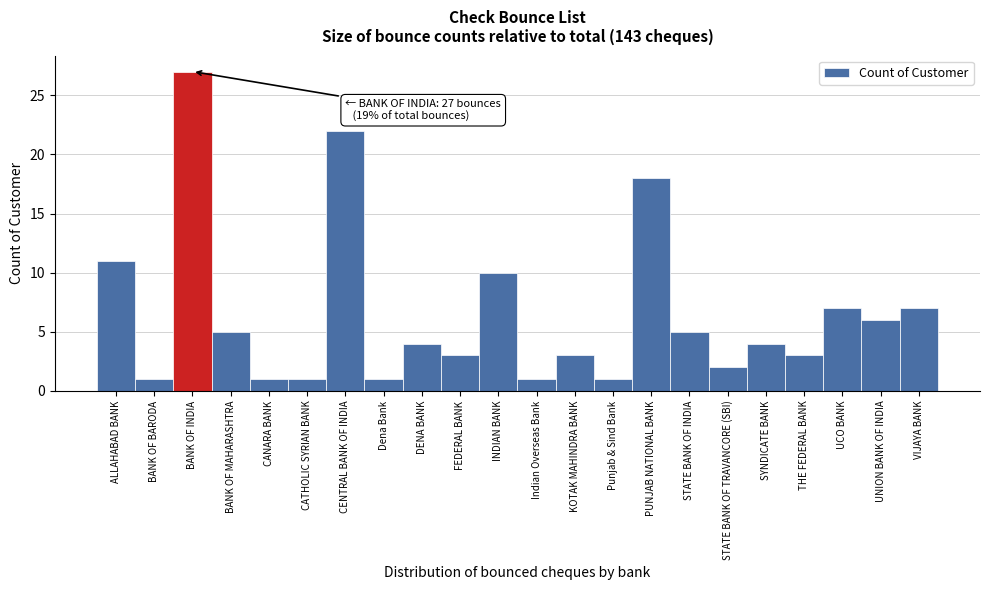

Reading right to left, what are all the values shown in this chart?

VIJAYA BANK=7	UNION BANK OF INDIA=6	UCO BANK=7	THE FEDERAL BANK=3	SYNDICATE BANK=4	STATE BANK OF TRAVANCORE (SBI)=2	STATE BANK OF INDIA=5	PUNJAB NATIONAL BANK=18	Punjab & Sind Bank=1	KOTAK MAHINDRA BANK=3	Indian Overseas Bank=1	INDIAN BANK=10	FEDERAL BANK=3	DENA BANK=4	Dena Bank=1	CENTRAL BANK OF INDIA=22	CATHOLIC SYRIAN BANK=1	CANARA BANK=1	BANK OF MAHARASHTRA=5	BANK OF INDIA=27	BANK OF BARODA=1	ALLAHABAD BANK=11